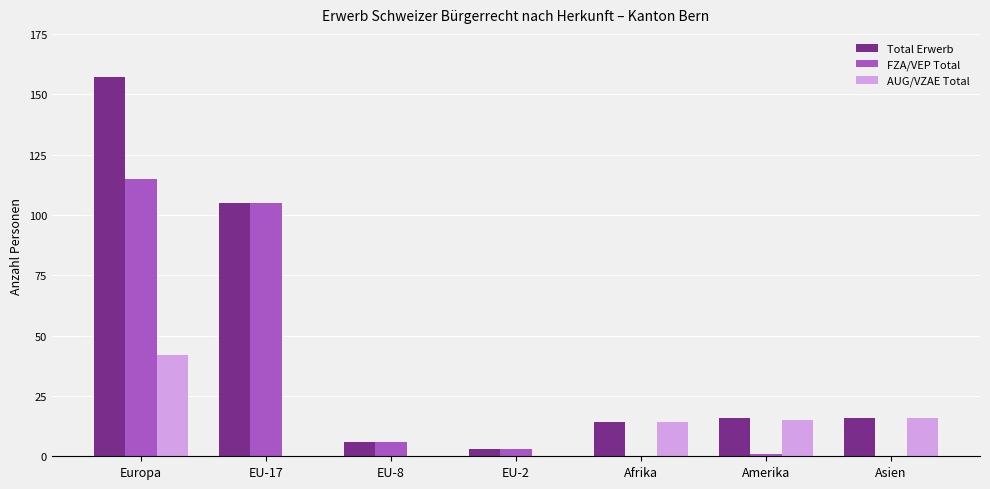

What is the sum of all AUG/VZAE Total values?

87